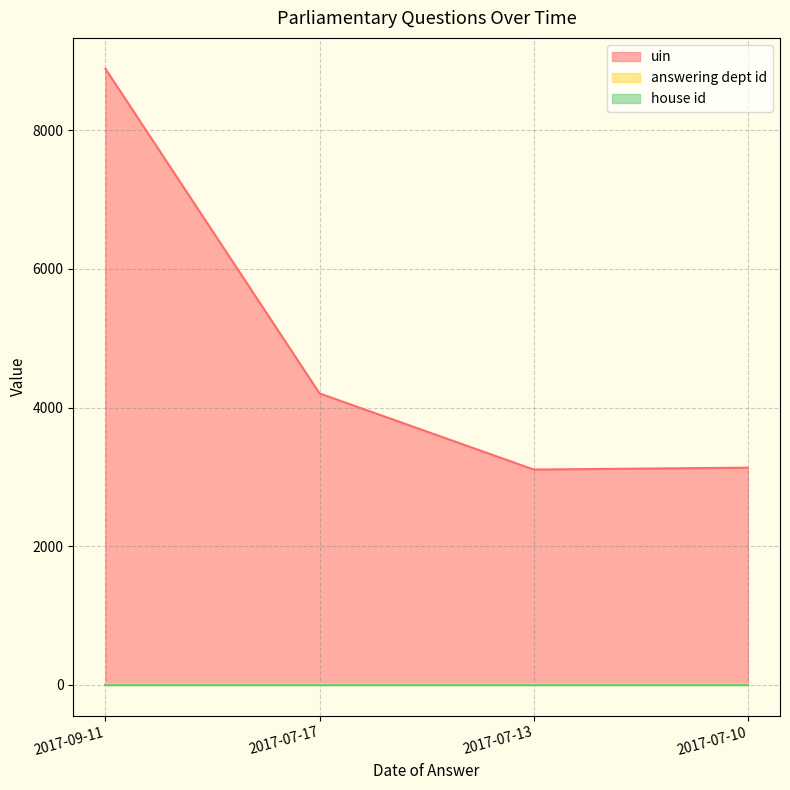

Between 2017-07-13 and 2017-07-10, which is larger?

2017-07-10